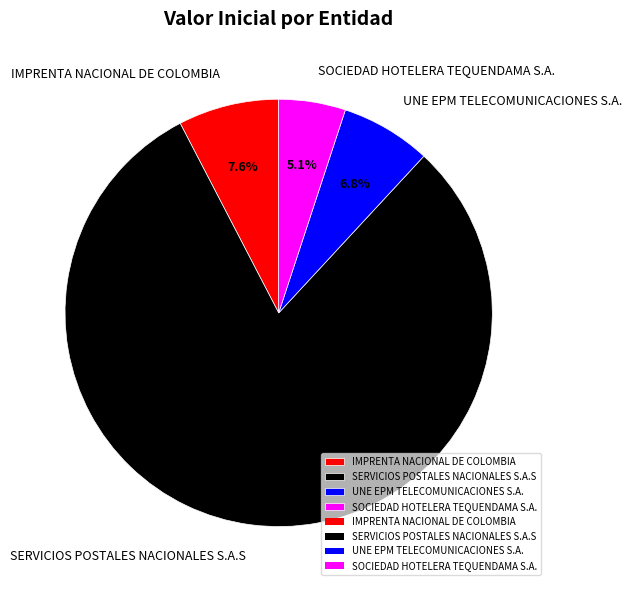

To the nearest percent, what is the combined percentage of IMPRENTA NACIONAL DE COLOMBIA and SERVICIOS POSTALES NACIONALES S.A.S?

88%